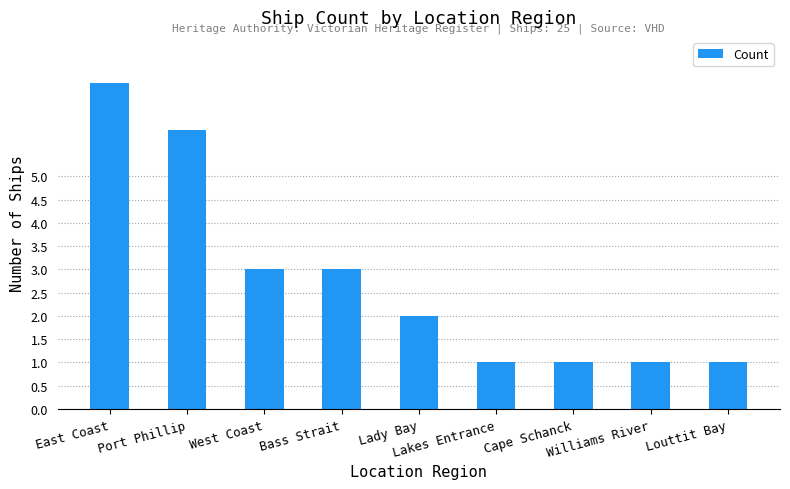

What position from the left is Bass Strait?

4